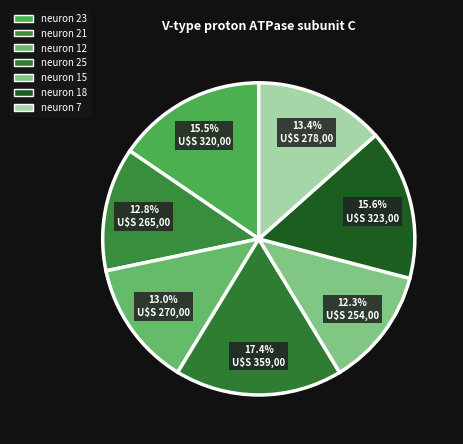

How many segments does this pie chart have?

7